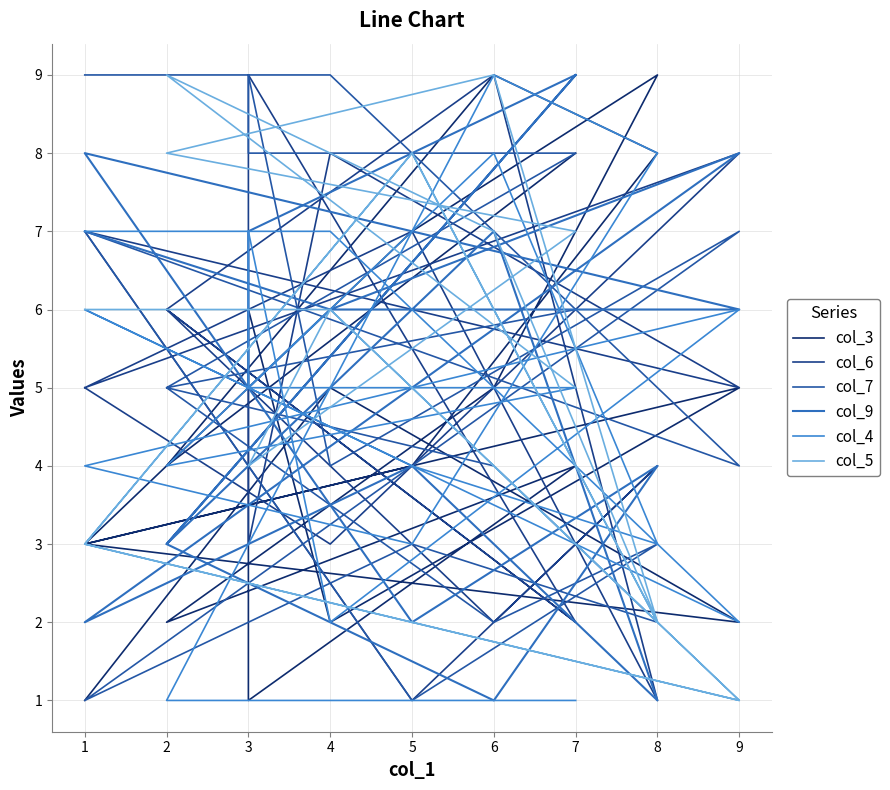

True or false: col_9 has more than 1 interior local peaks.

True